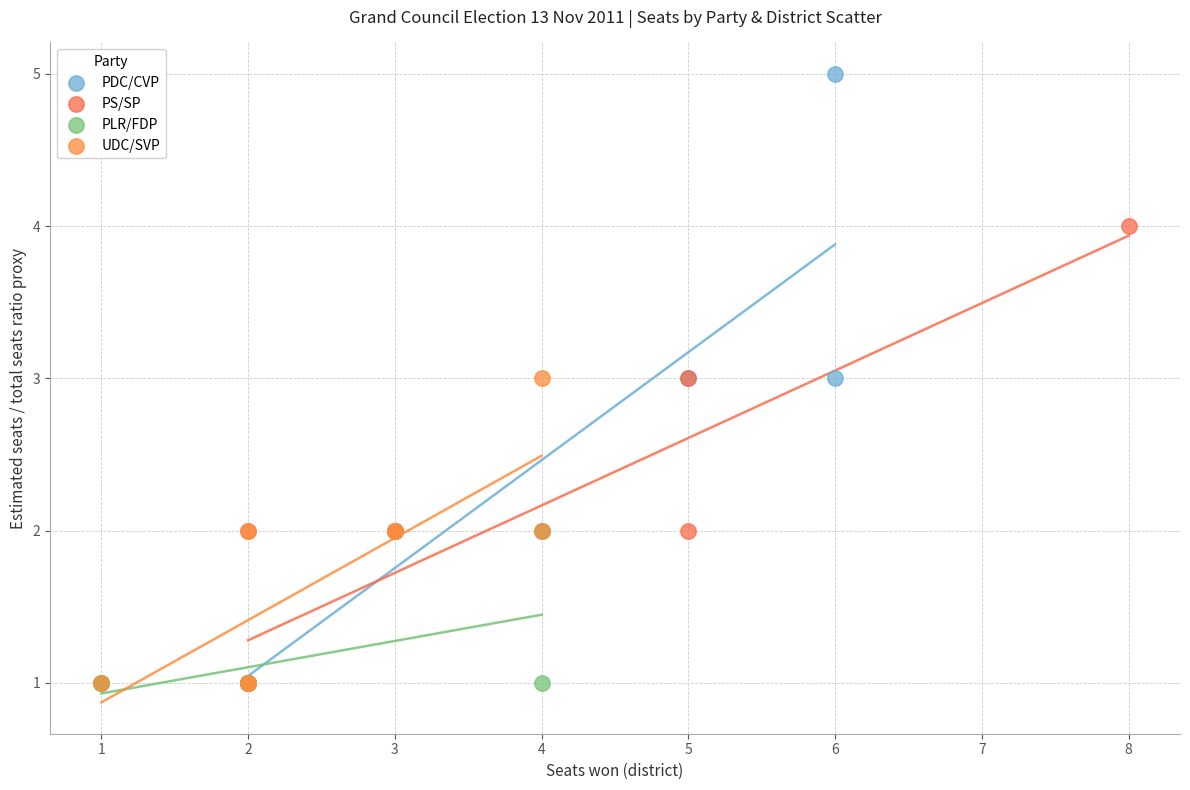

Which series reaches the maximum Y coordinate?

PDC/CVP